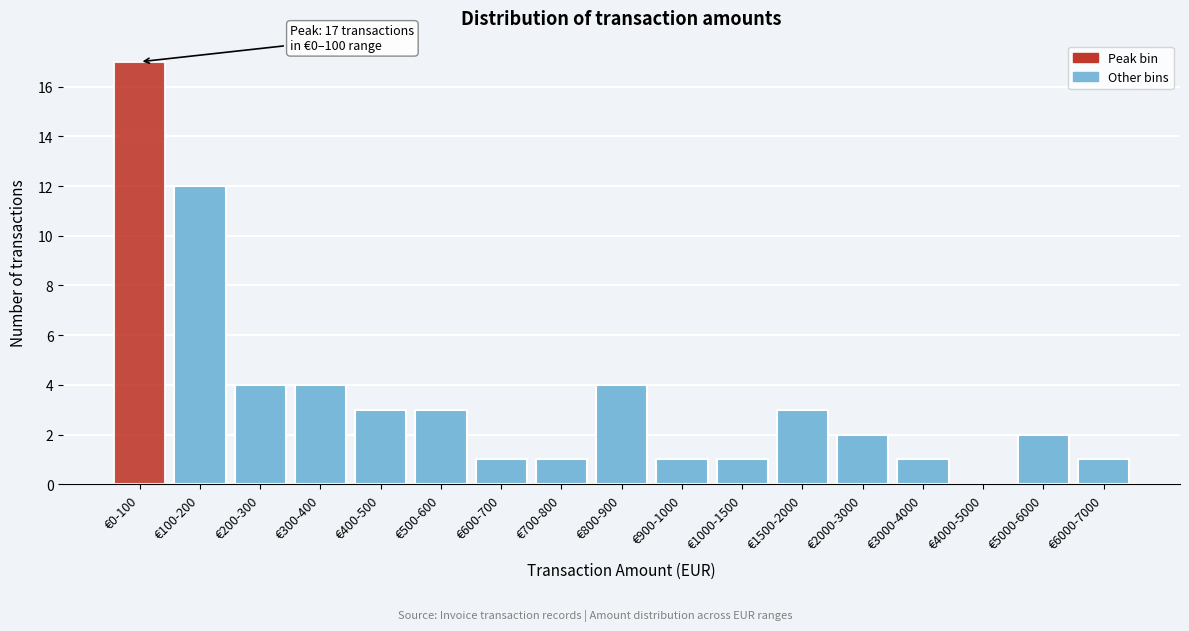

Reading left to right, extract all data points from this chart.

€0-100=17	€100-200=12	€200-300=4	€300-400=4	€400-500=3	€500-600=3	€600-700=1	€700-800=1	€800-900=4	€900-1000=1	€1000-1500=1	€1500-2000=3	€2000-3000=2	€3000-4000=1	€4000-5000=0	€5000-6000=2	€6000-7000=1